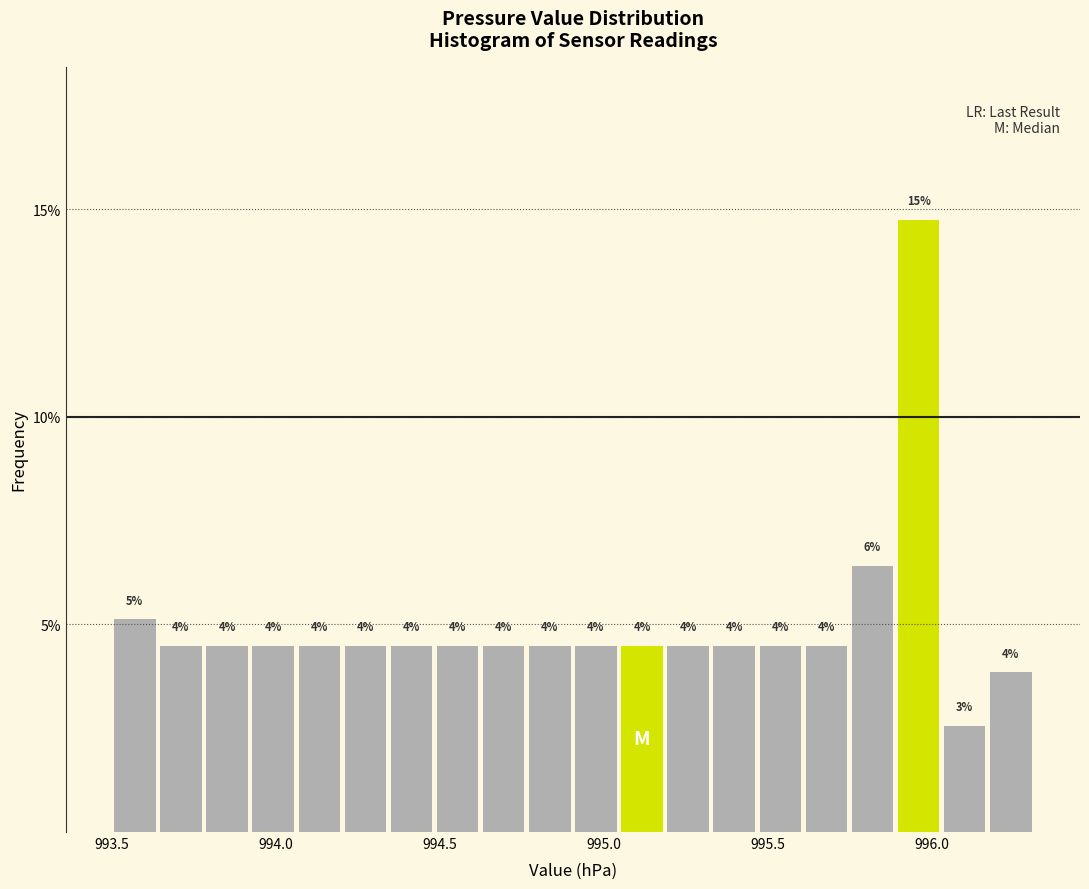

Around what value on the x-axis is the tallest bar? Give the approximate position of its centre, as read against the axis.

995.95